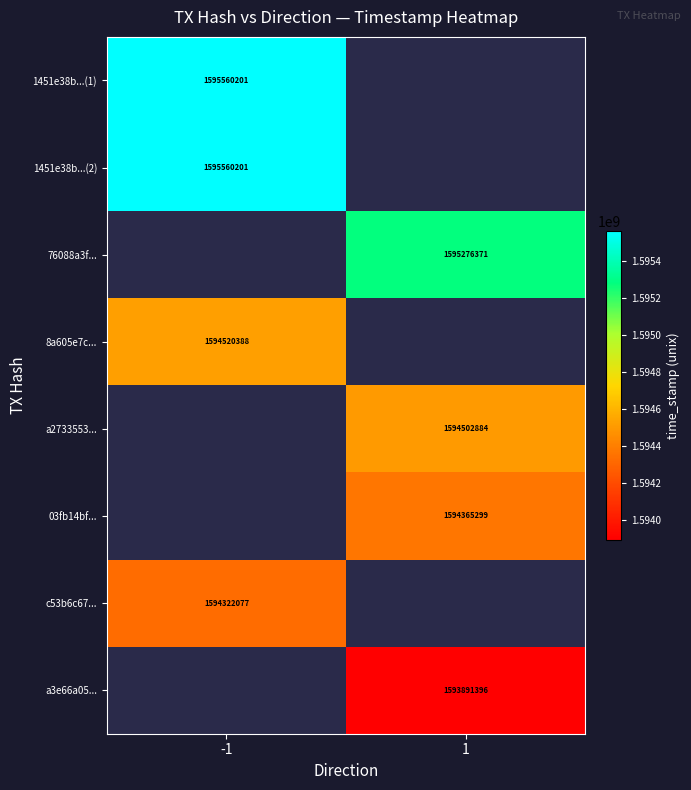

What is the minimum value shown in the chart?

1593891396.0